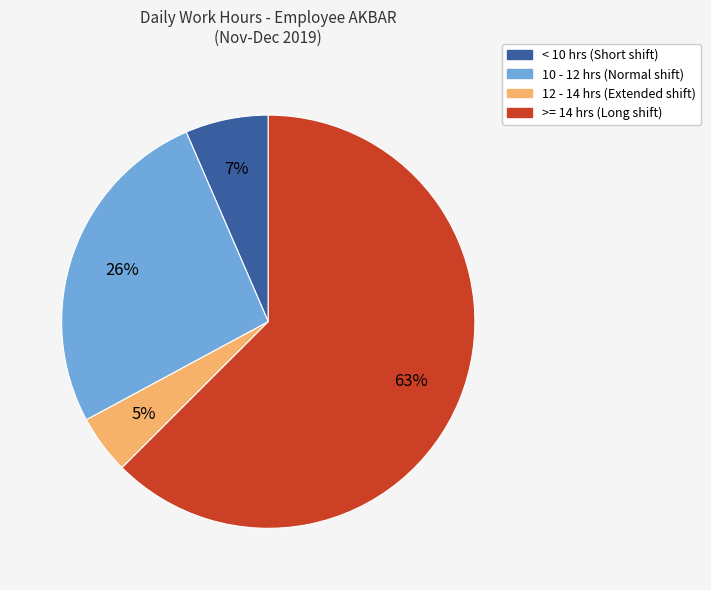

Is there any slice that represents more than half of the pie?

Yes